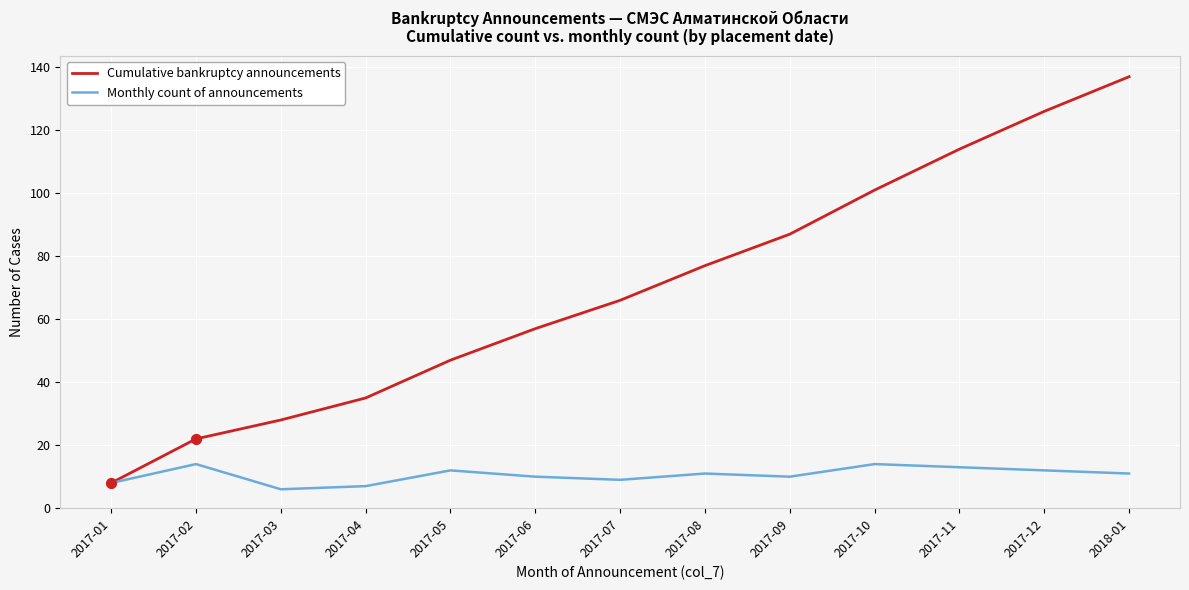

What are all the series names shown in the legend?

Cumulative bankruptcy announcements, Monthly count of announcements